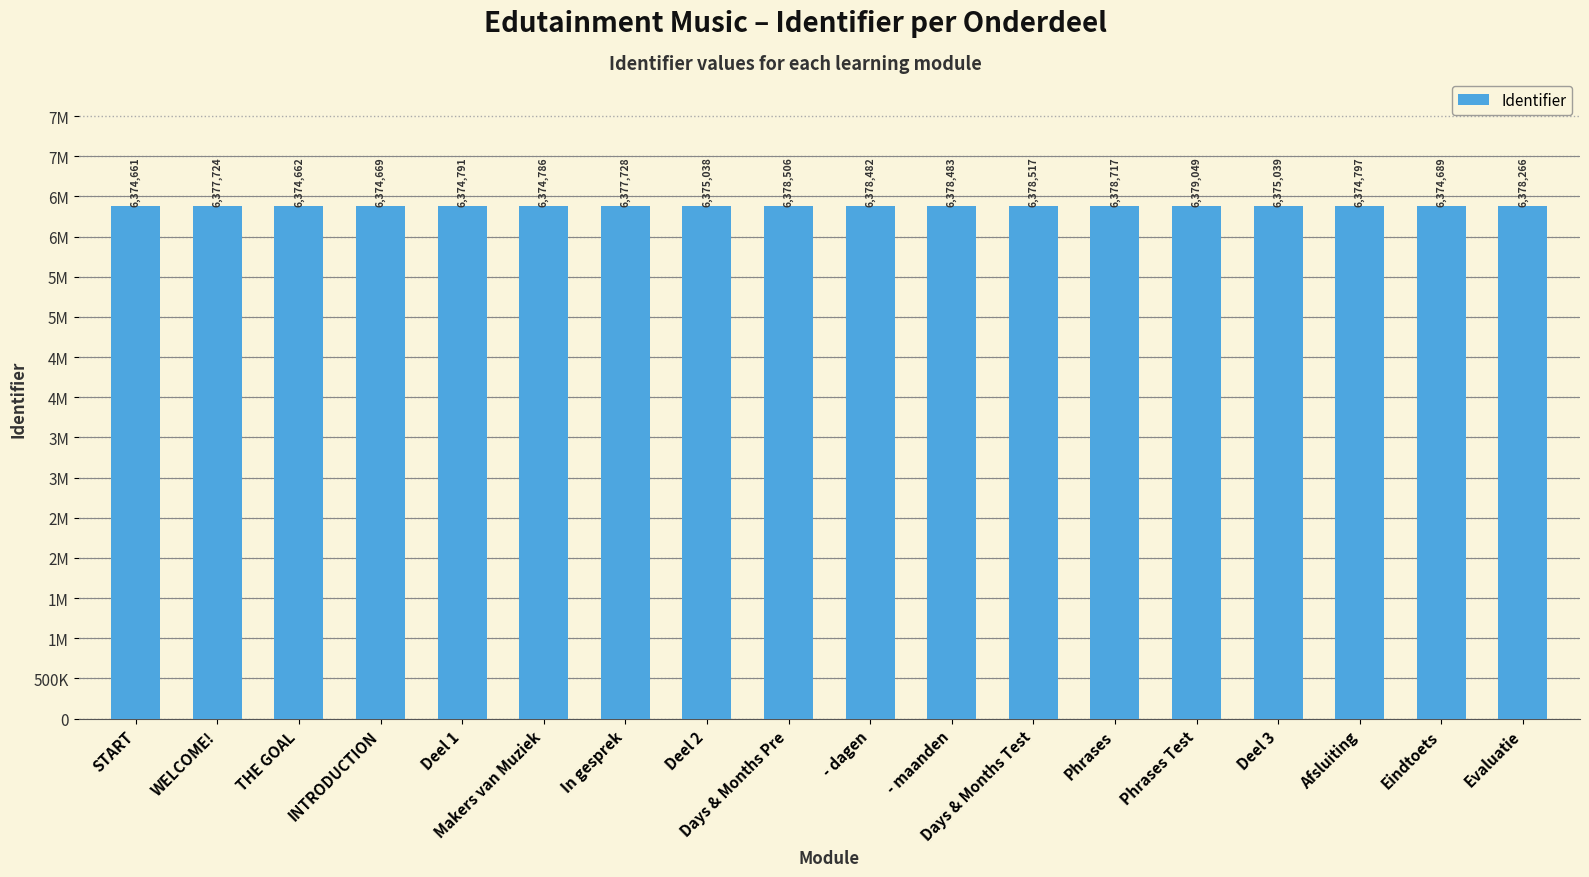

What is the change in value from WELCOME! to Days & Months Test?

+793